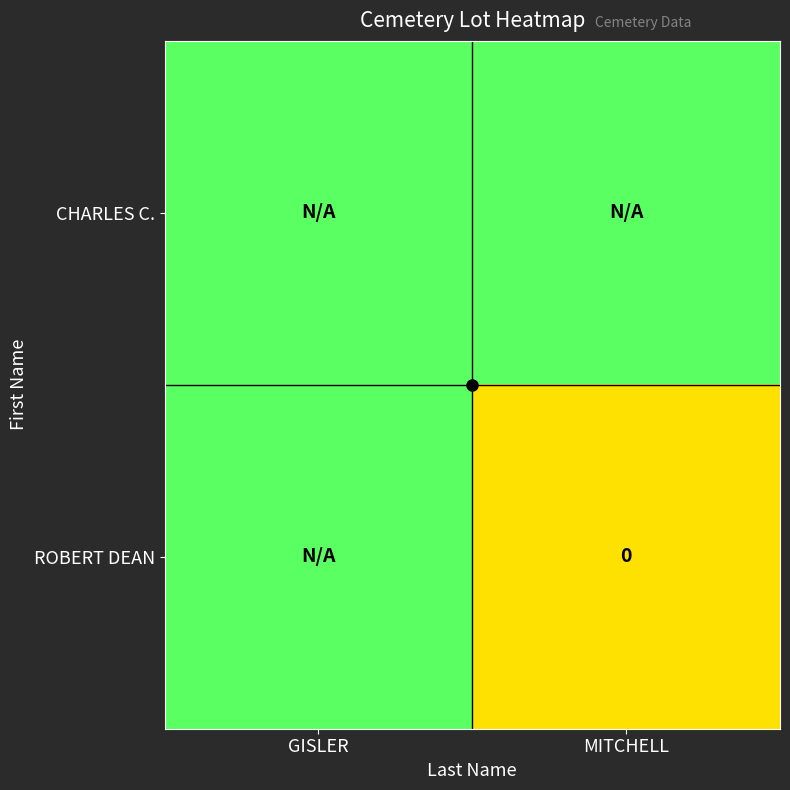

List the series in order of their peak value, lowest first.

CHARLES C., ROBERT DEAN